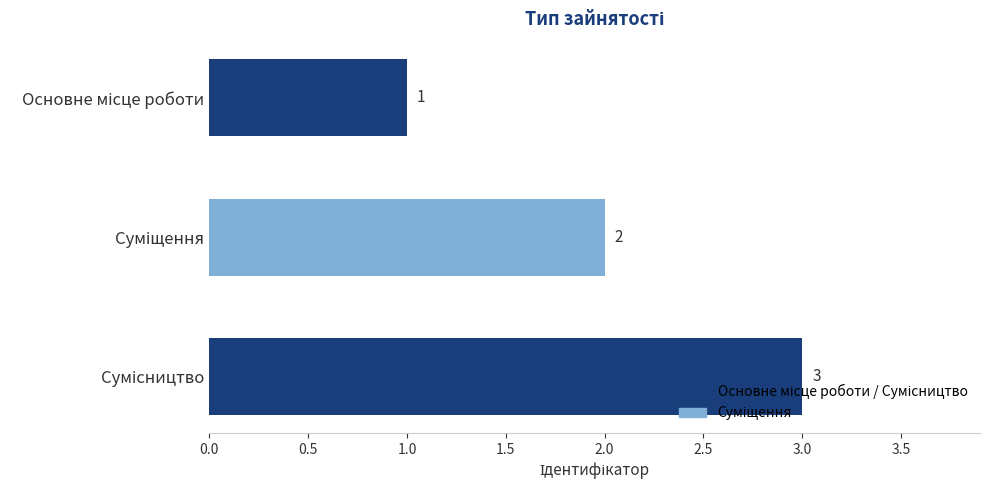

What is the average value?

2